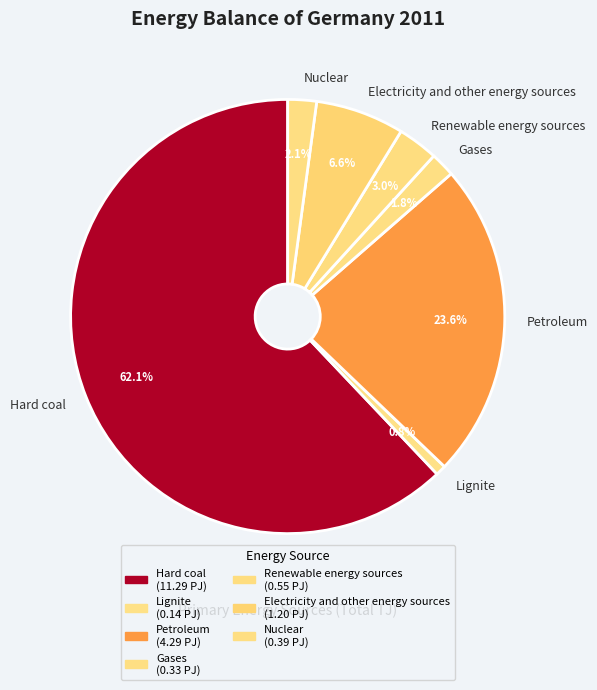

Do Nuclear and Lignite together represent more than half of the pie?

No